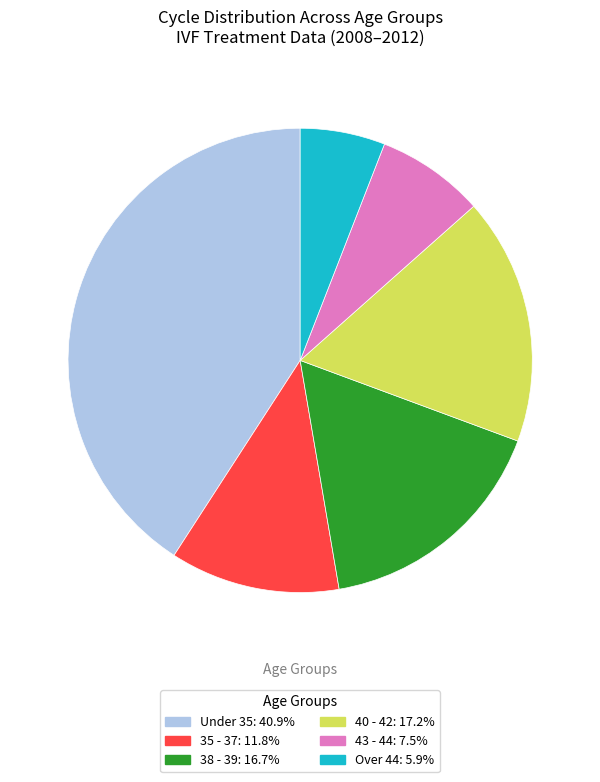

Count the number of slices in the pie.

6